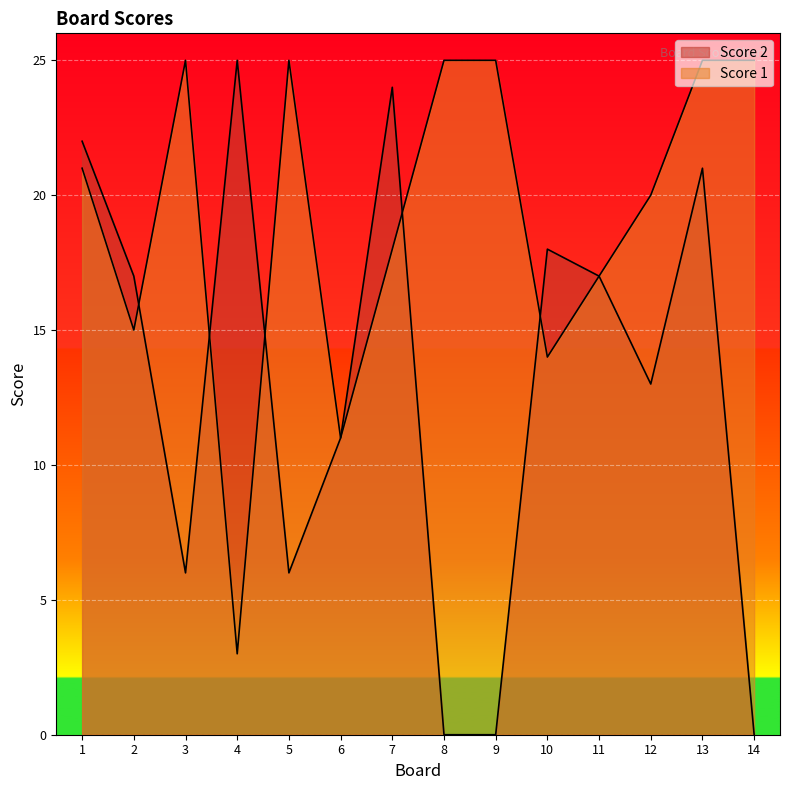

How many values in the Score 2 series are below 17?

7